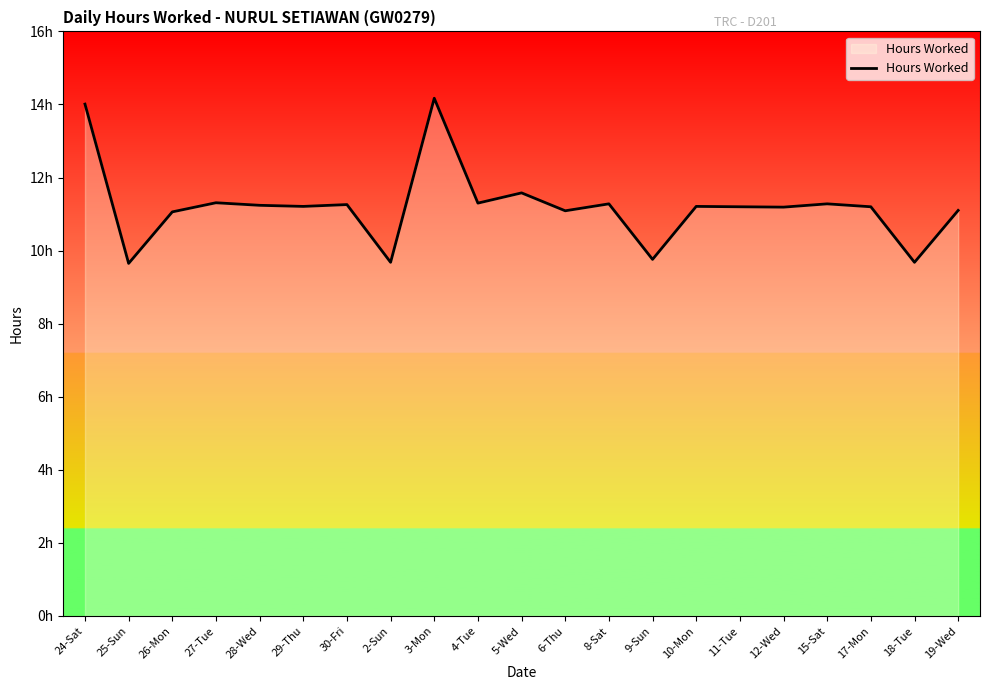

How many interior local valleys (lower than both neighbors) does the data have?

8